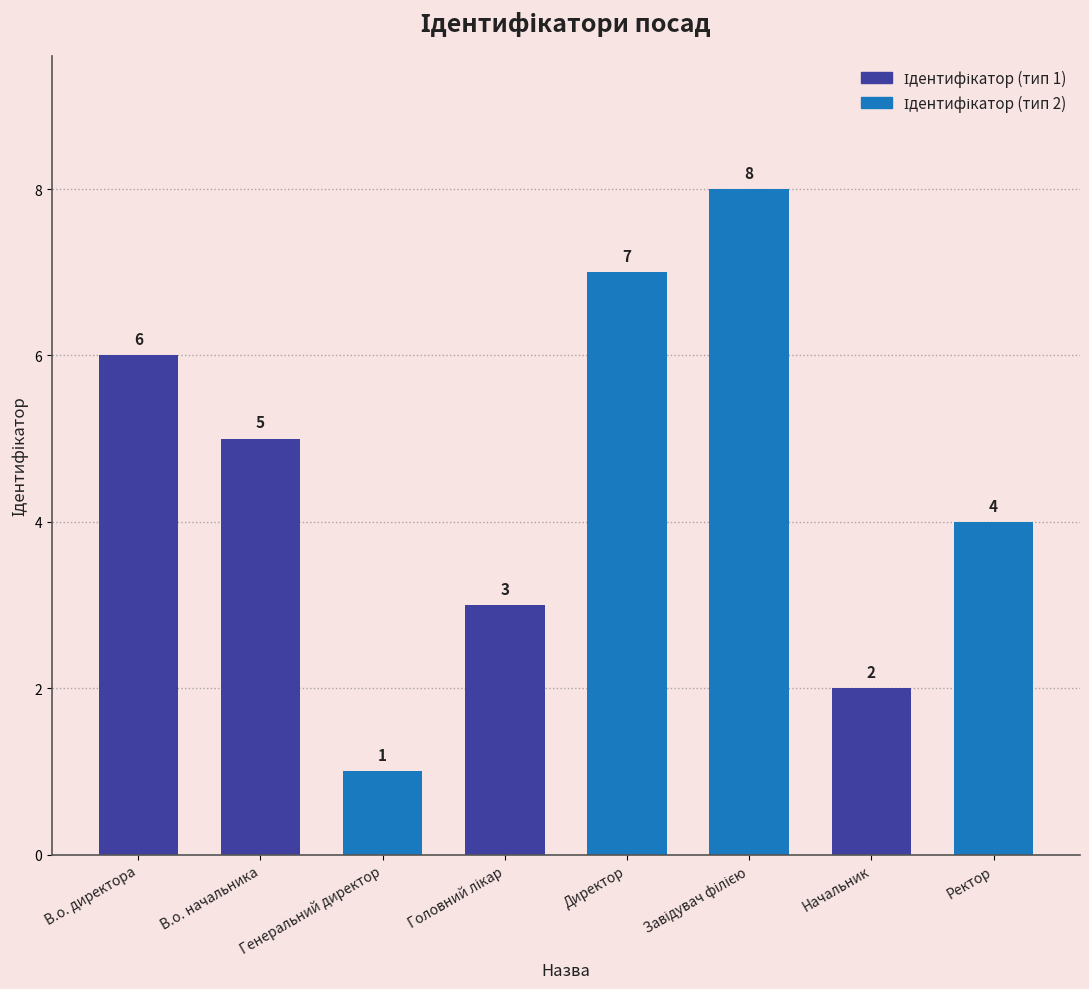

Approximately how many times larger is the value at В.о. директора compared to В.о. начальника?

1.2